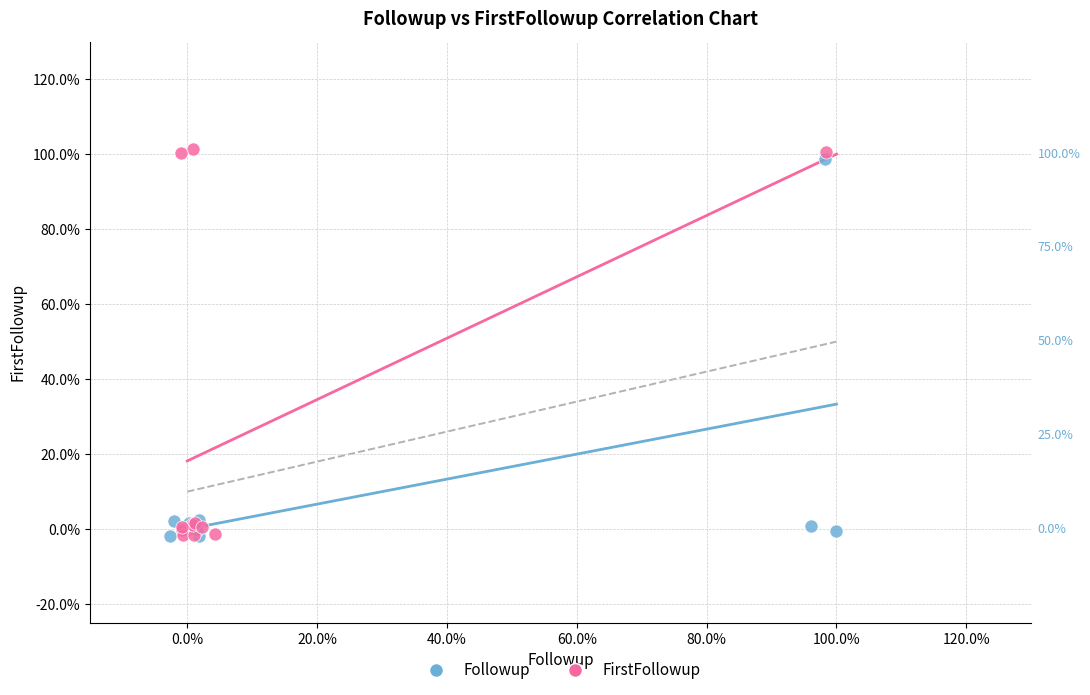

Which series reaches the maximum Y coordinate?

FirstFollowup